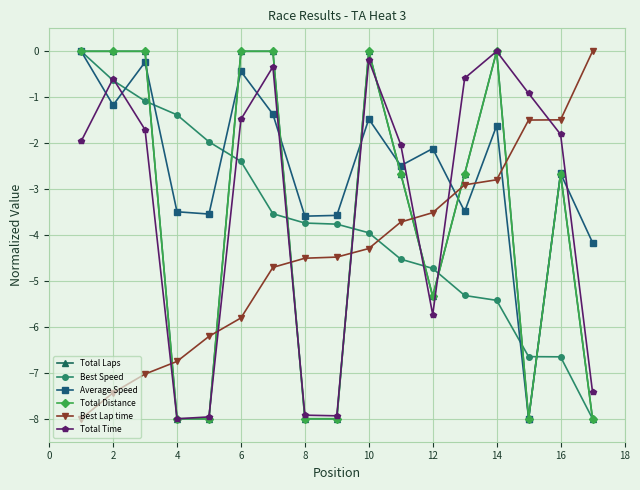

How many times do Total Distance and Best Lap time cross each other?

7